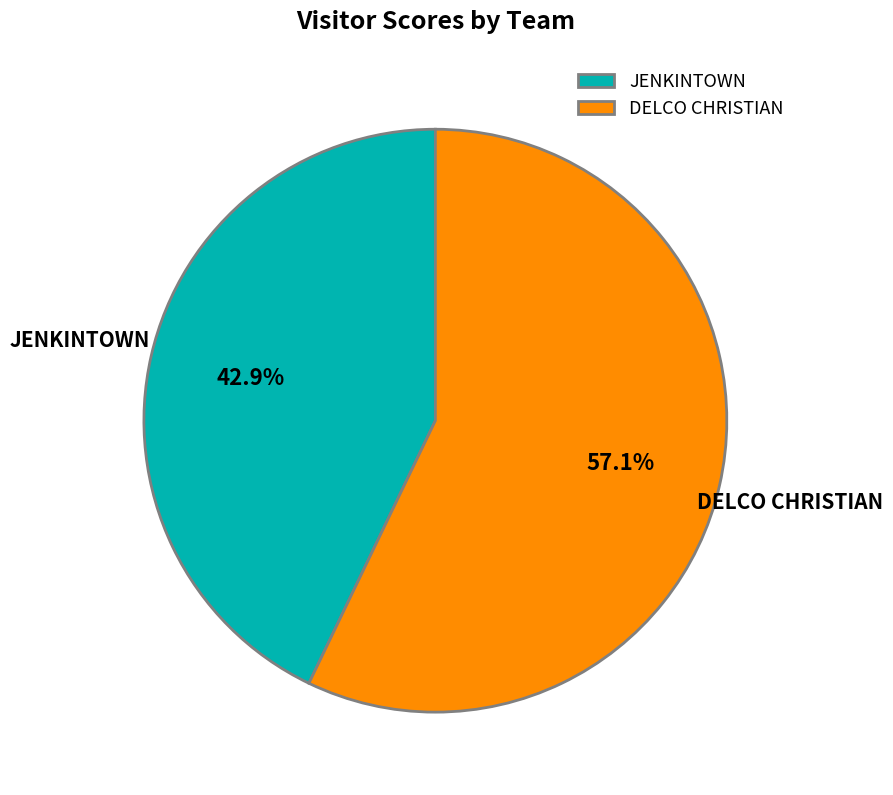

True or false: JENKINTOWN accounts for 56% of the total.

False